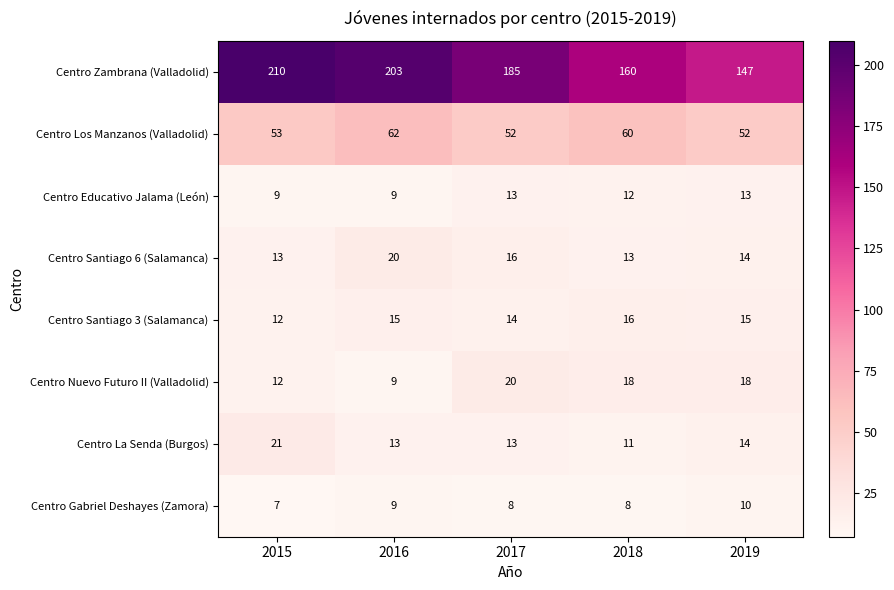

At which category is the sum across all series the highest?

2016